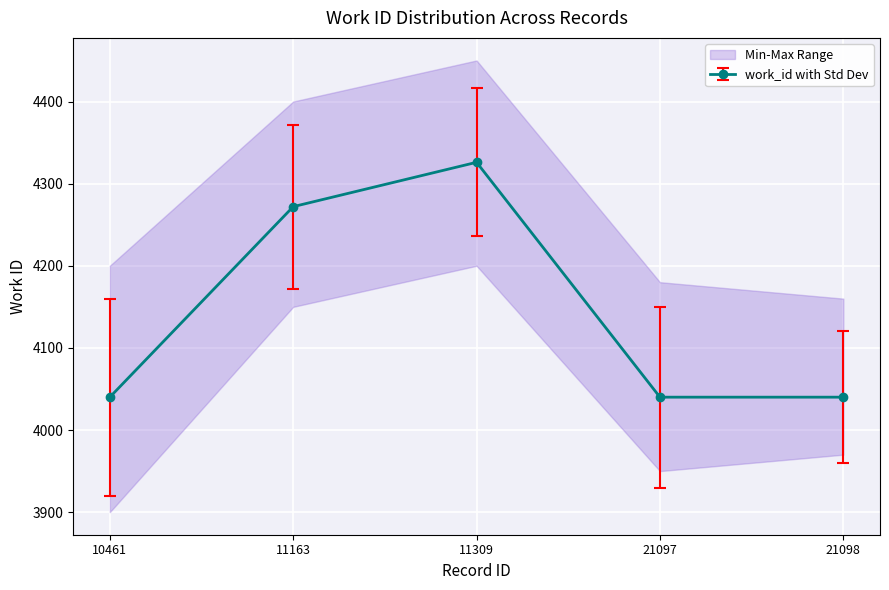

Which has a higher value, 10461 or 21097?

10461